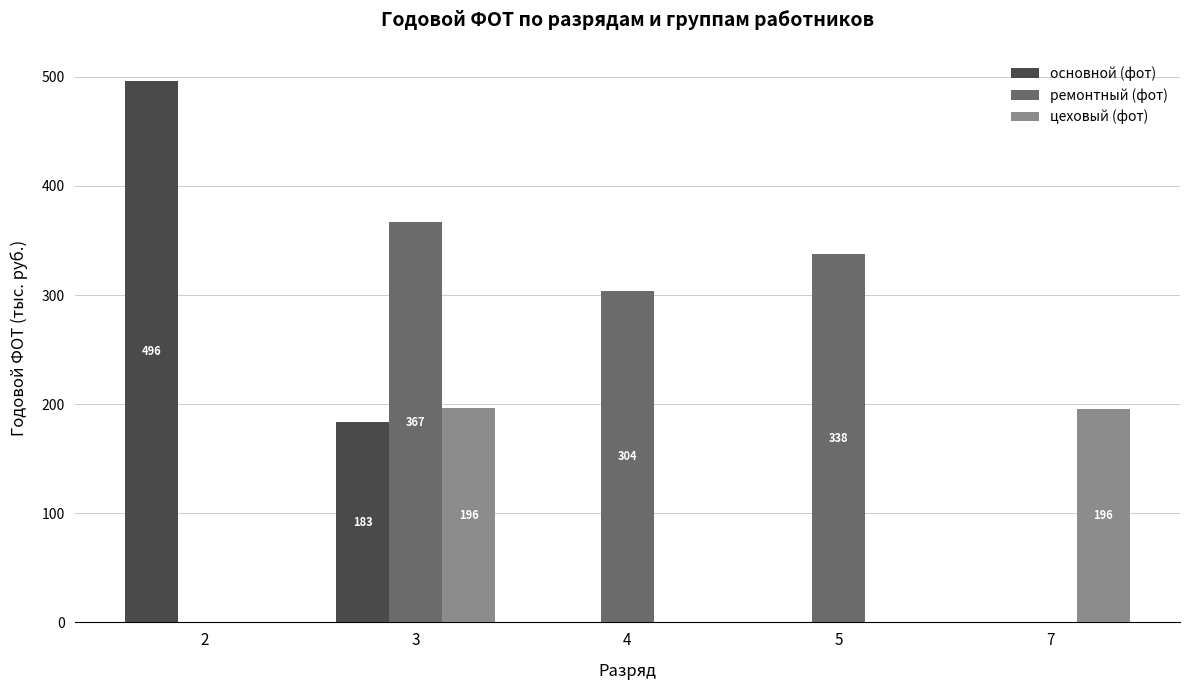

Is the value of цеховый (фот) at 3 greater than the value of основной (фот) at 5?

Yes